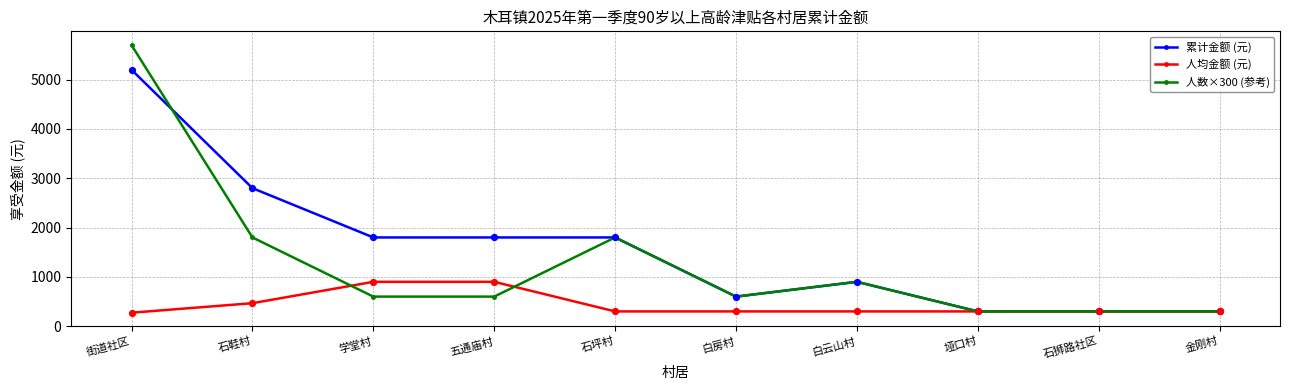

Is the value of 人均金额 (元) at 白云山村 greater than the value of 累计金额 (元) at 白云山村?

No